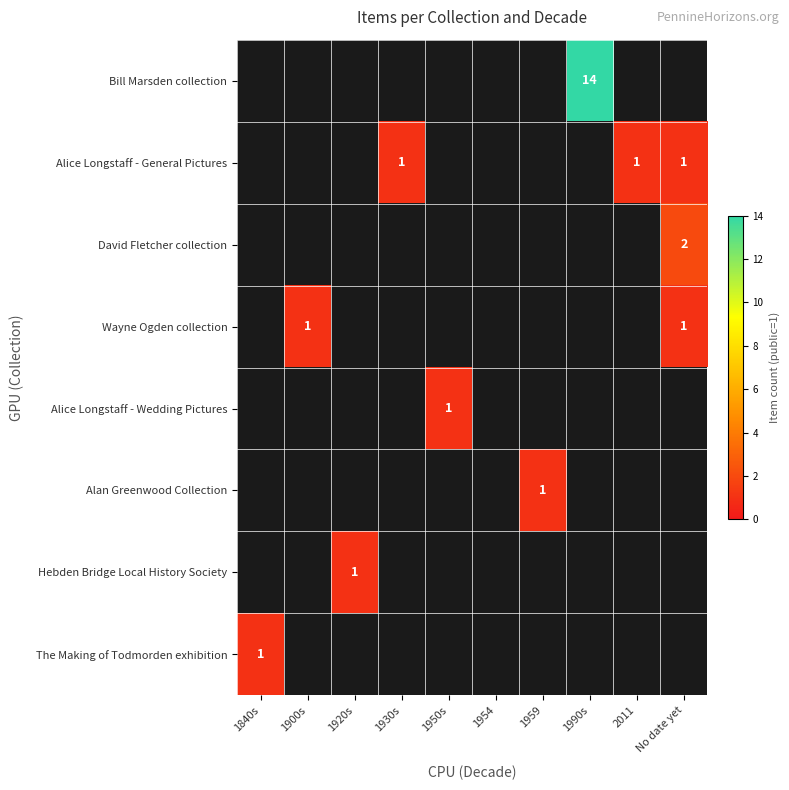

Count the number of data series in this chart.

8